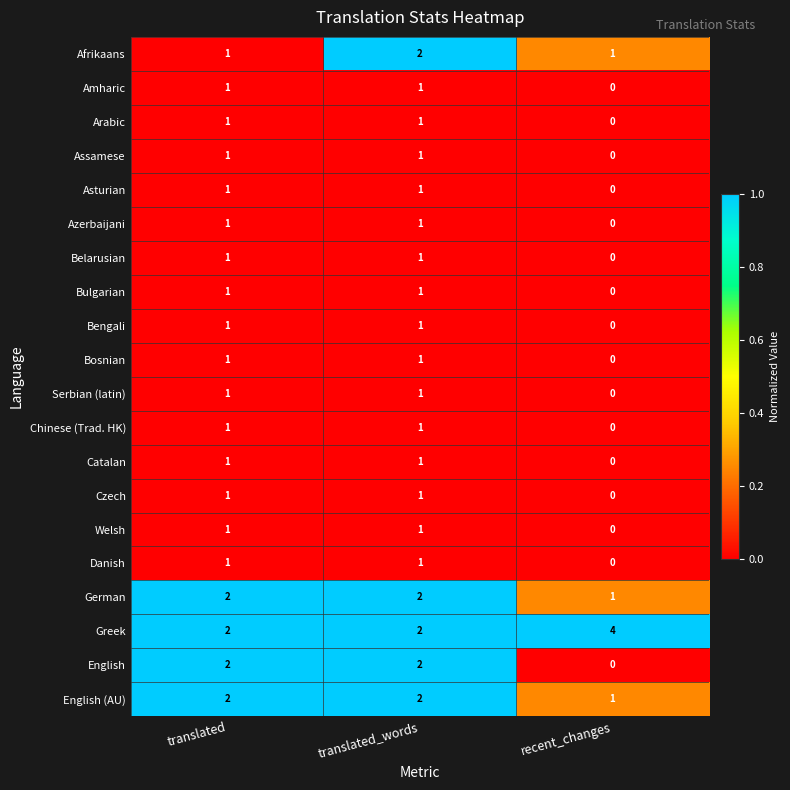

Between translated and translated_words, which series saw the biggest shift?

Afrikaans